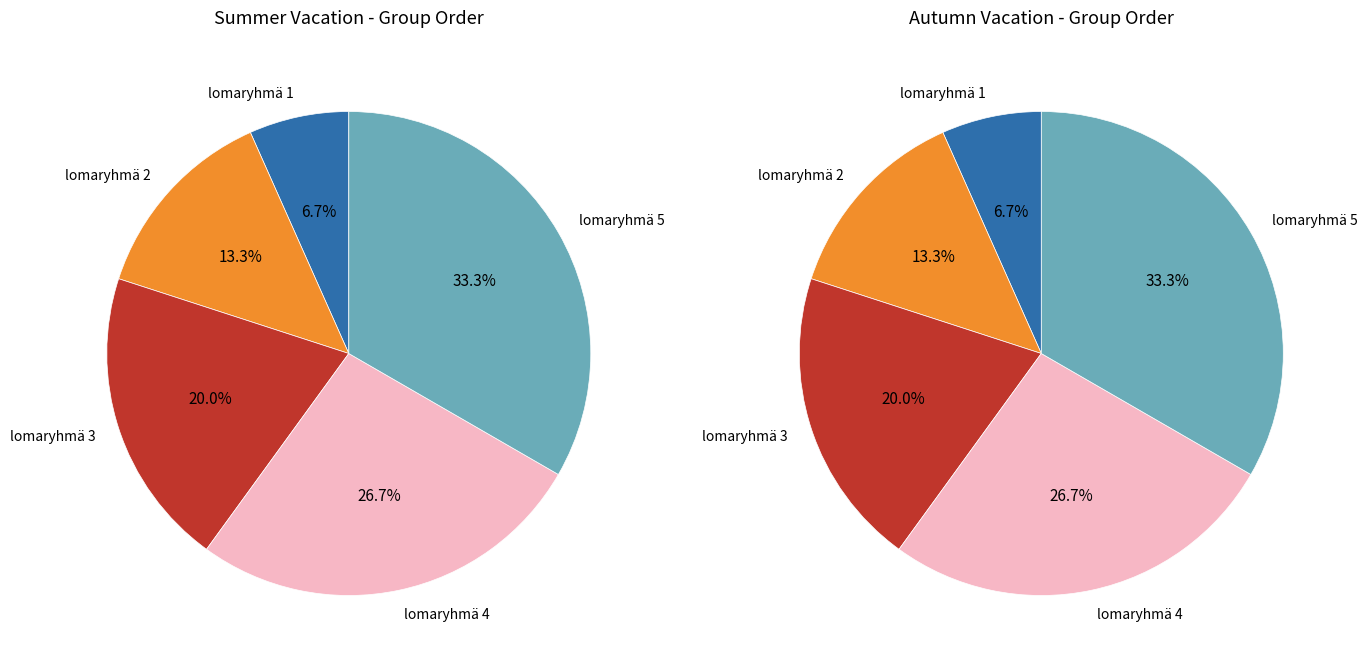

To the nearest percent, what is the average slice percentage?

20%